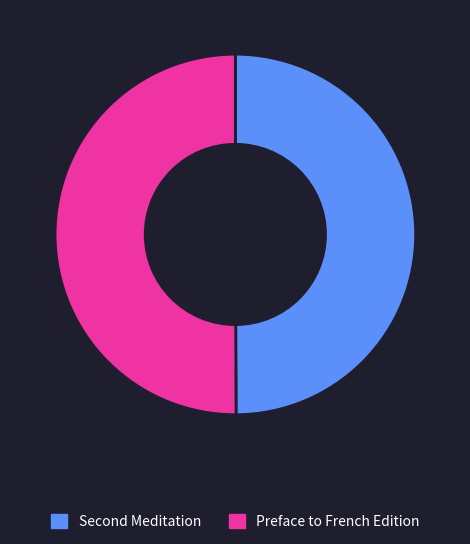

Count the number of slices in the pie.

2